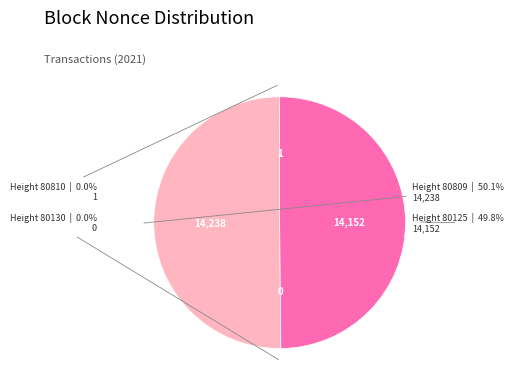

Count the number of slices in the pie.

4